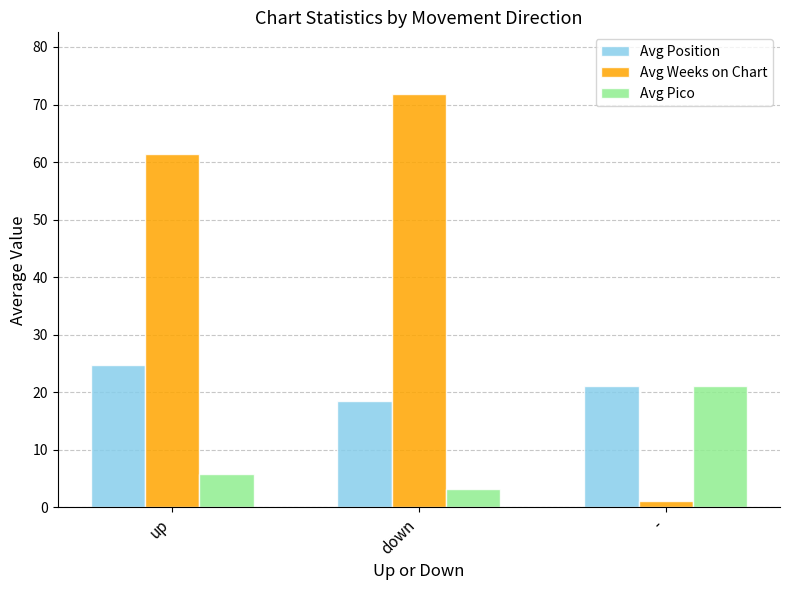

At how many categories does at least one series exceed 8?

3